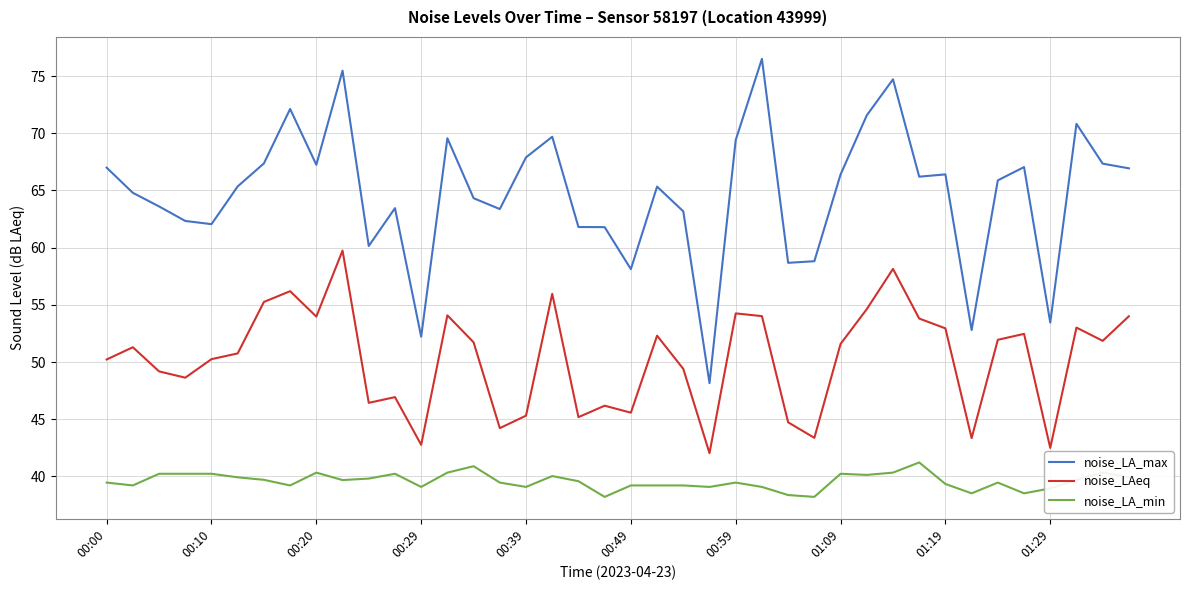

List the series in order of their peak value, lowest first.

noise_LA_min, noise_LAeq, noise_LA_max